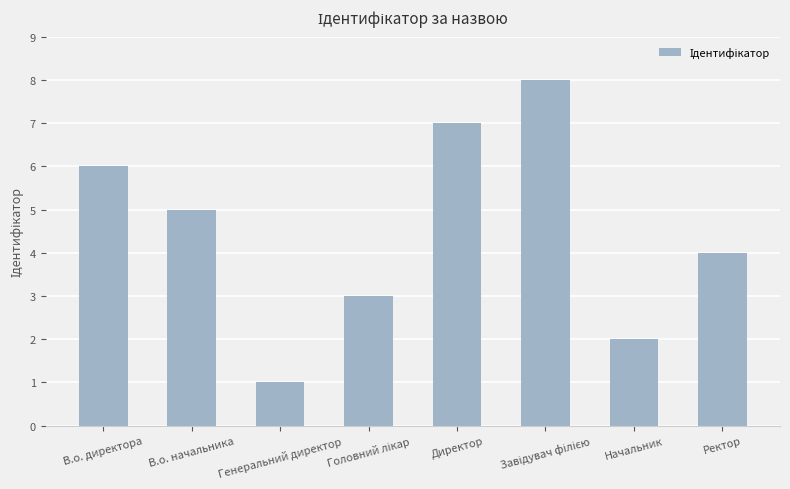

What is the difference between the maximum and minimum values?

7